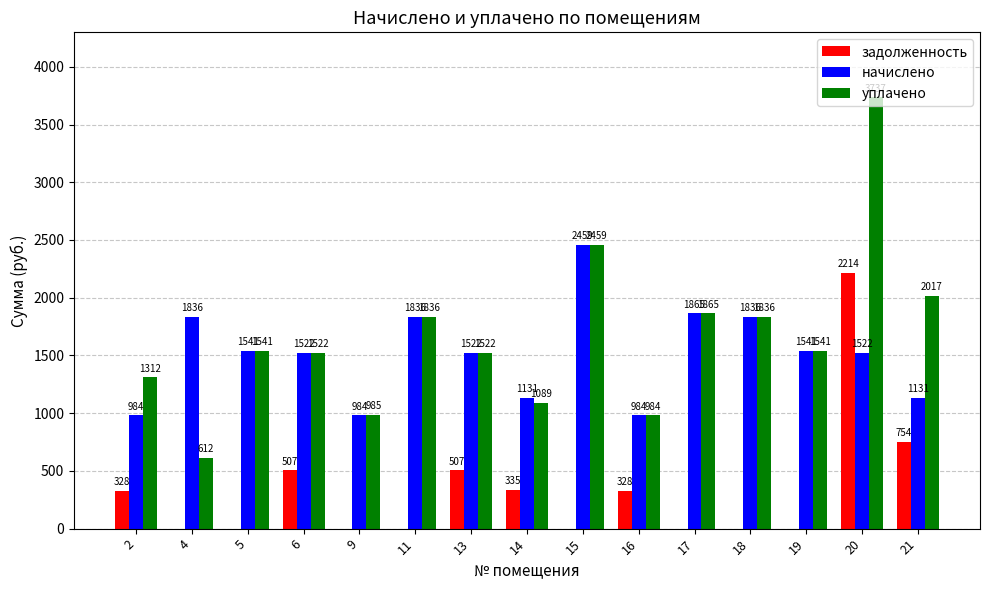

How many values in задолженность are above zero?

7